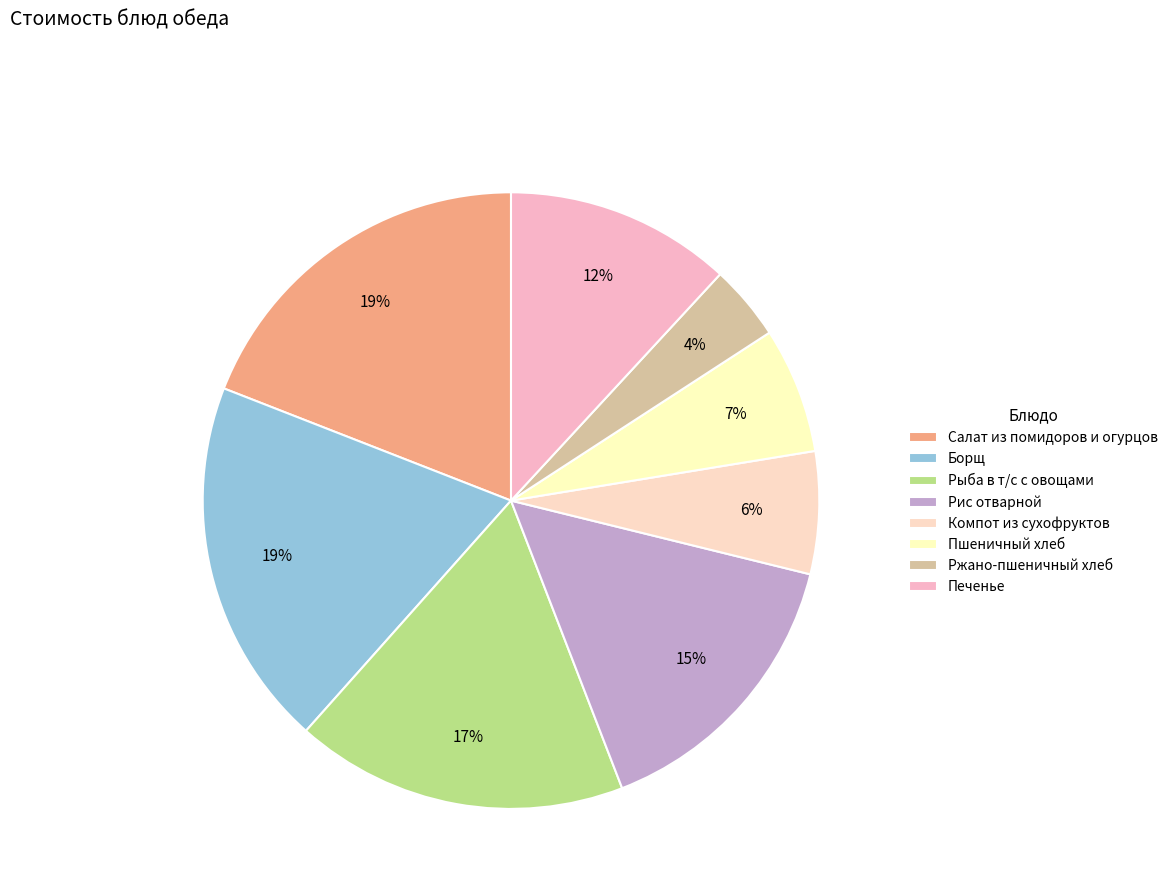

Which category has the smallest portion of the pie?

Ржано-пшеничный хлеб